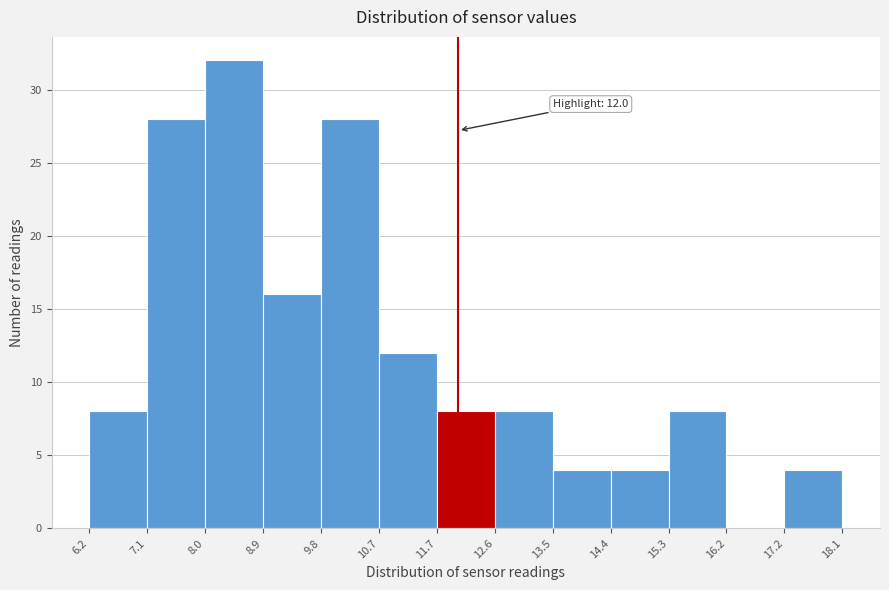

Over which range of the x-axis is the bar tallest?

8.0 to 8.9